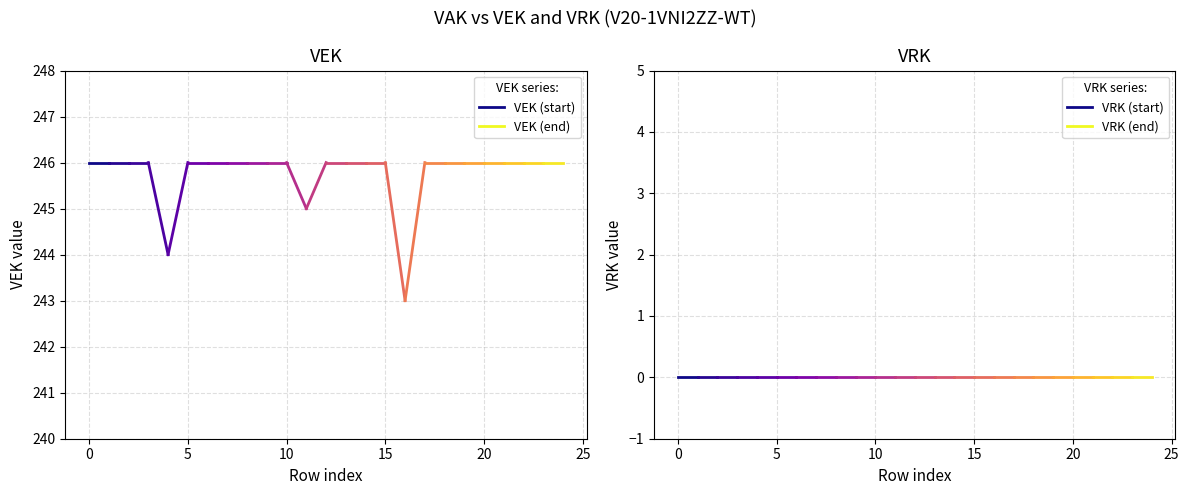

What is the greatest value displayed?

246